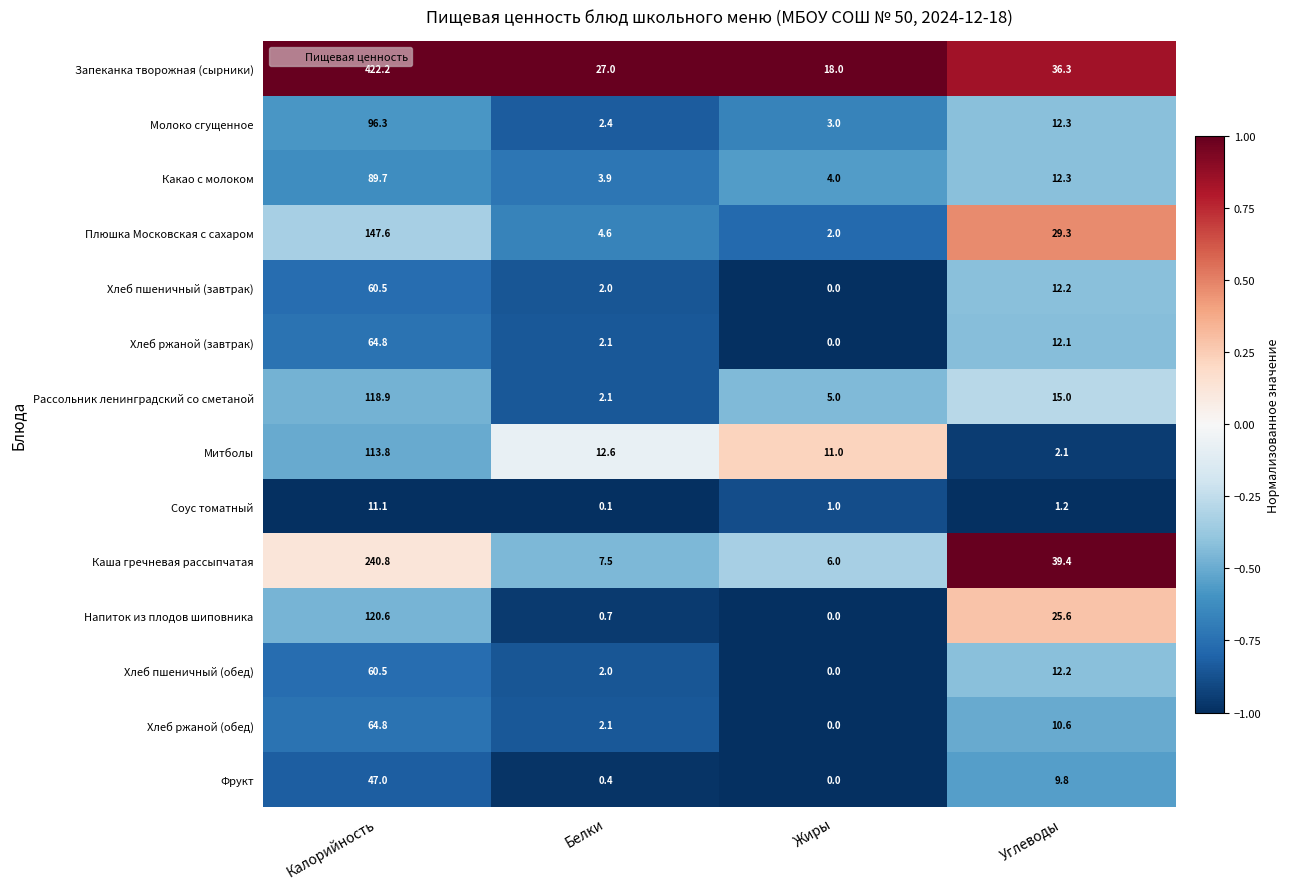

At which label does Запеканка творожная (сырники) first exceed 36?

Калорийность